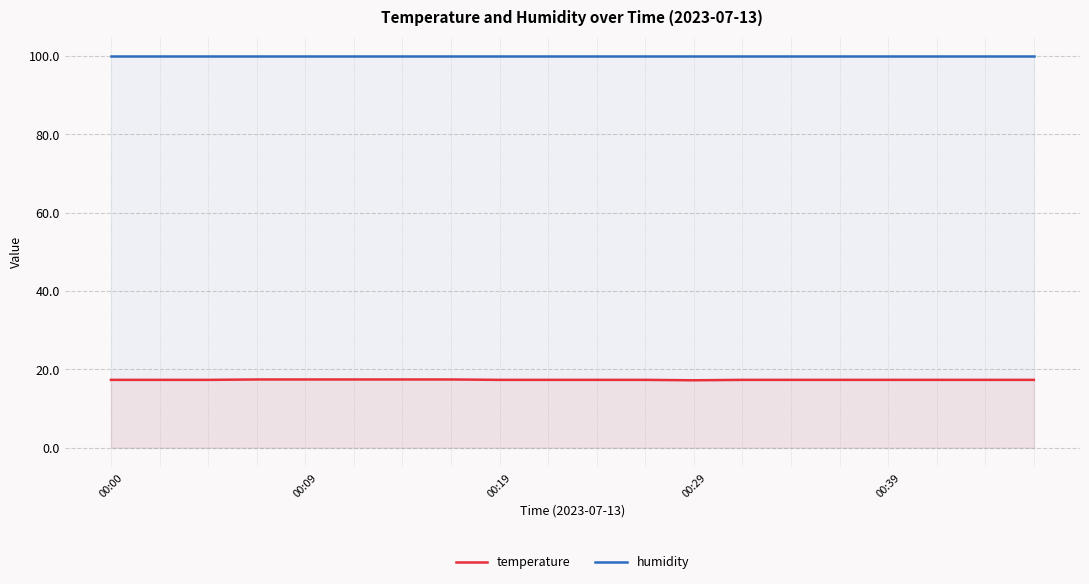

True or false: temperature and humidity intersect in this chart.

False